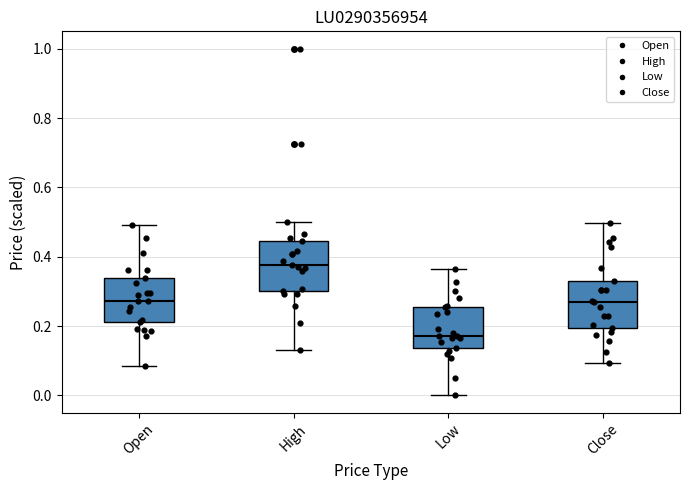

Where does the upper whisker of the box for Close end on the y-axis? The values are not printed on the chart, so give them approximately, as read against the axis.

0.50